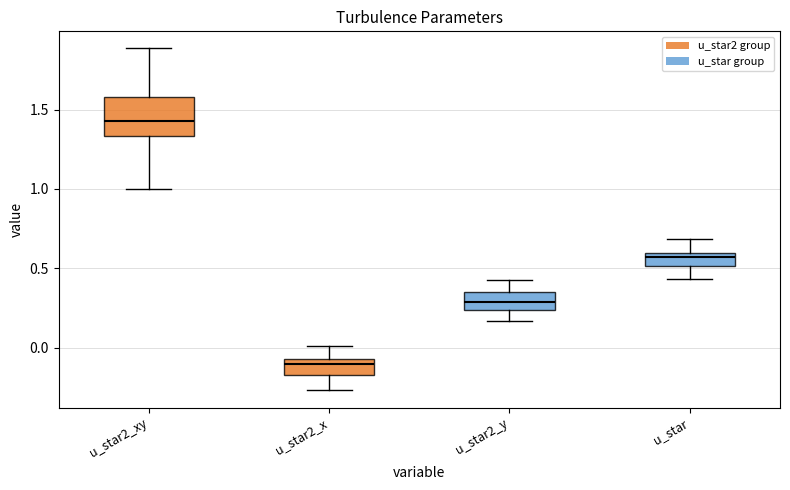

Reading left to right, read every box against the y-axis: the position of its median line, the range the box covers, and the ends of its whiskers. The values are not printed on the chart, so give them approximately, as read against the axis.

u_star2_xy: median 1.45, box 1.35 to 1.60, whiskers 1.00 to 1.90
u_star2_x: median -0.10, box -0.15 to -0.05, whiskers -0.25 to 0.00
u_star2_y: median 0.30, box 0.25 to 0.35, whiskers 0.15 to 0.45
u_star: median 0.55, box 0.50 to 0.60, whiskers 0.45 to 0.70